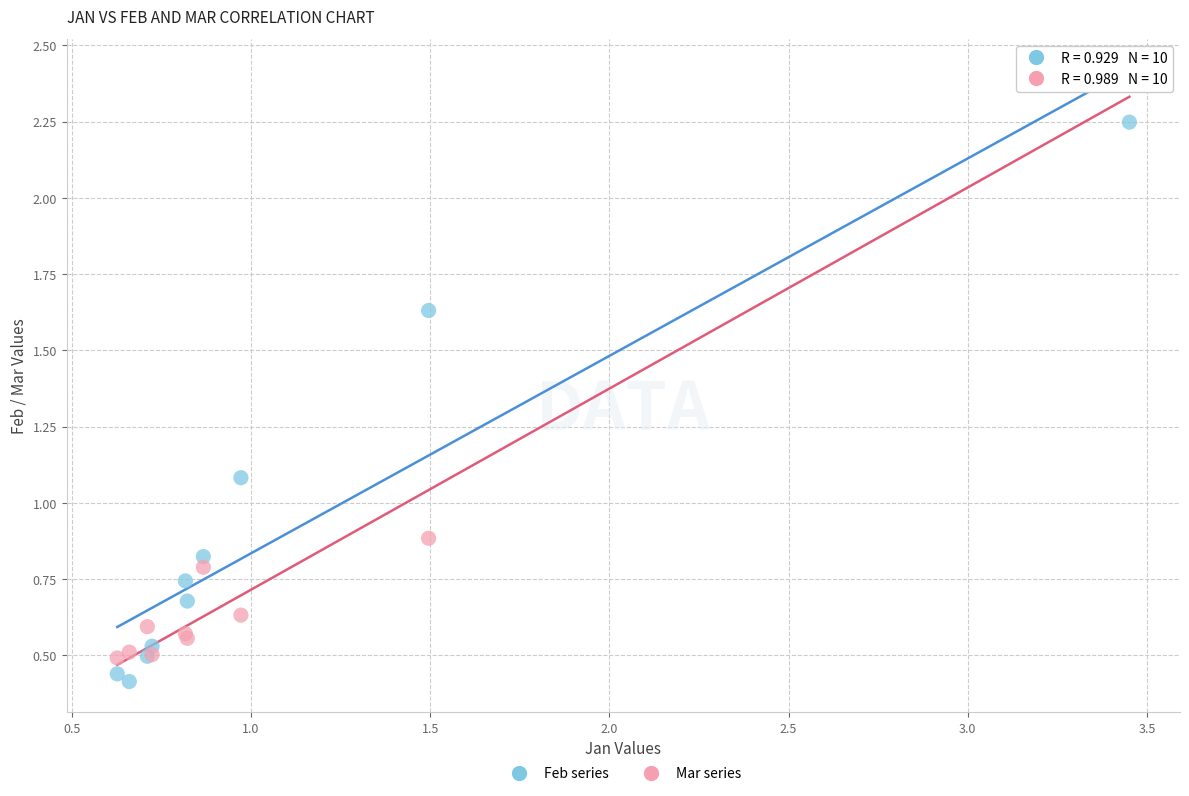

What are all the series names shown in the legend?

Feb series, Mar series